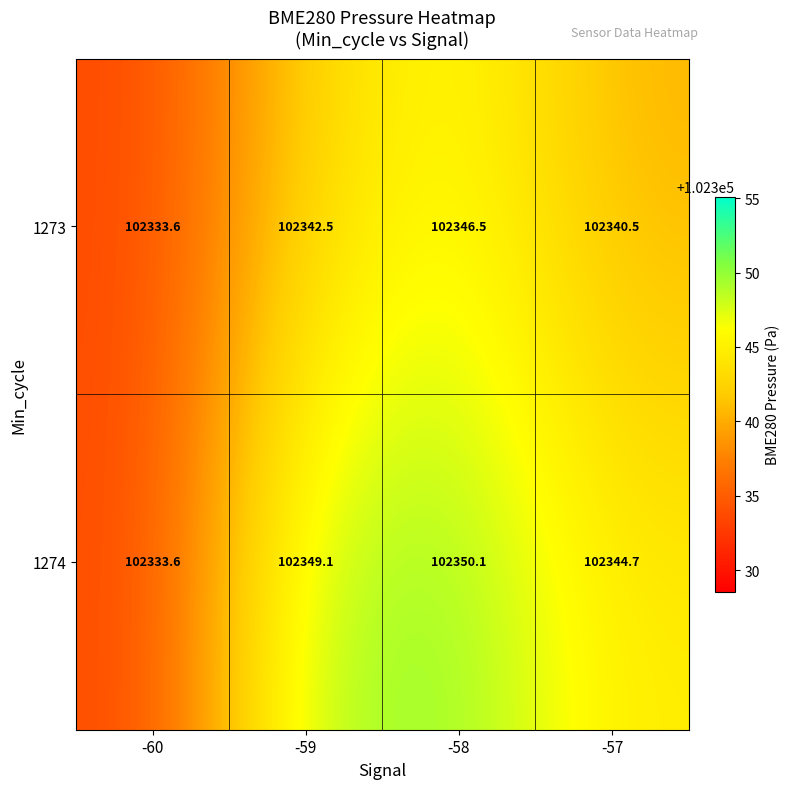

Rank the series by their average value, from lowest to highest.

1273, 1274